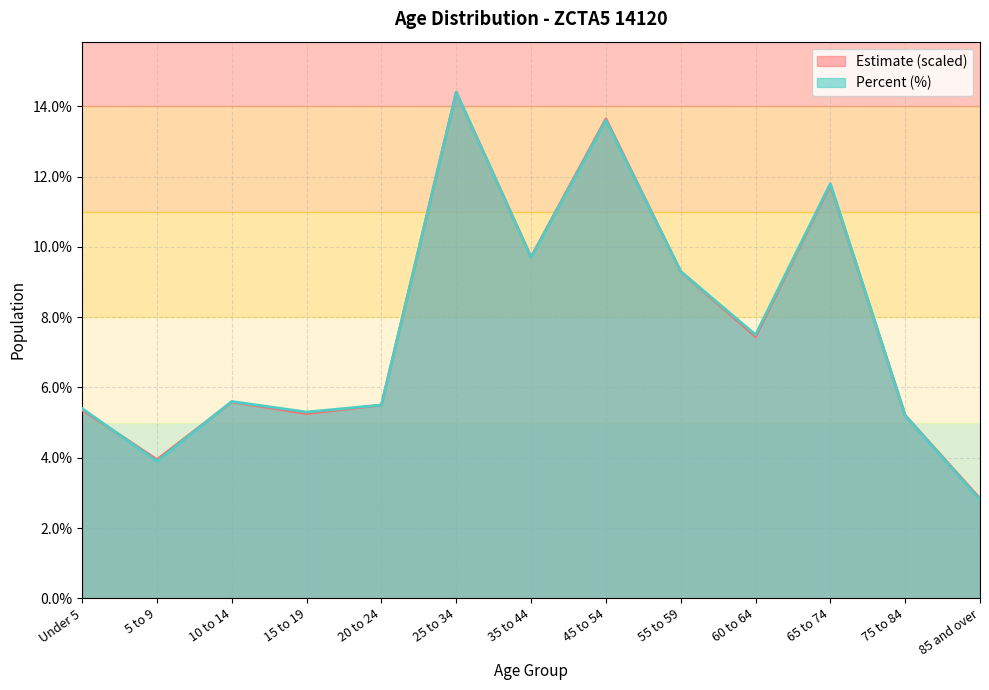

What value does the Percent series have at 75 to 84?

5.2